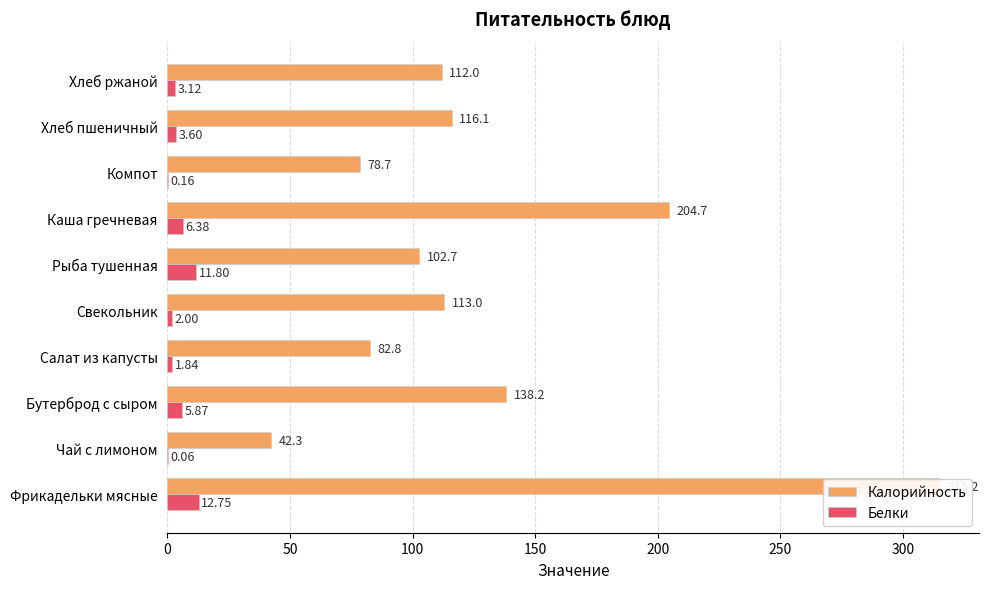

What position from the left is Хлеб ржаной?

10